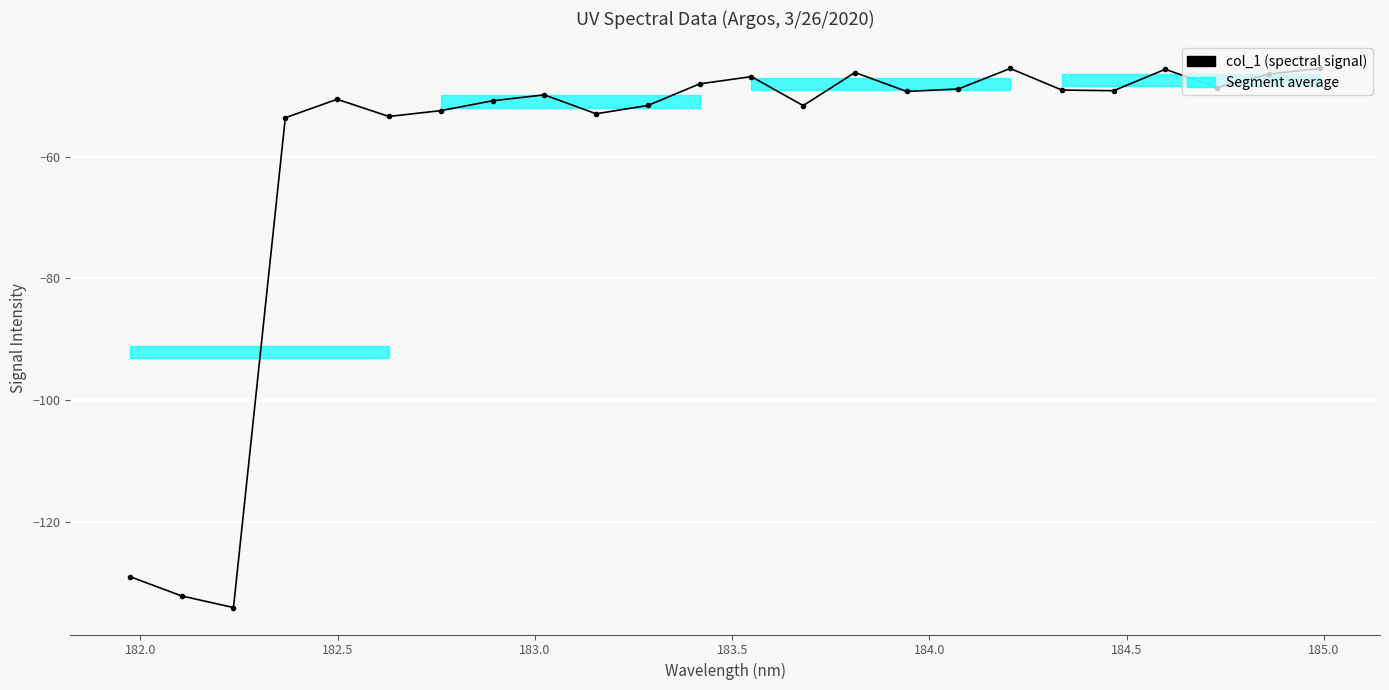

What is the minimum value shown in the chart?

-134.1